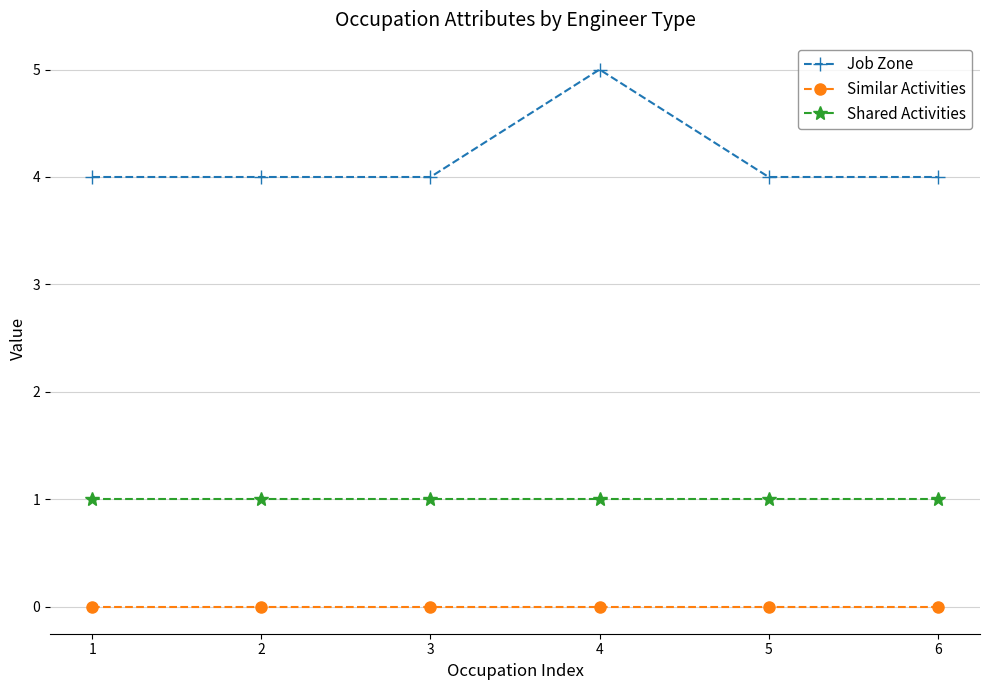

At which category does the chart reach its peak across all series?

4